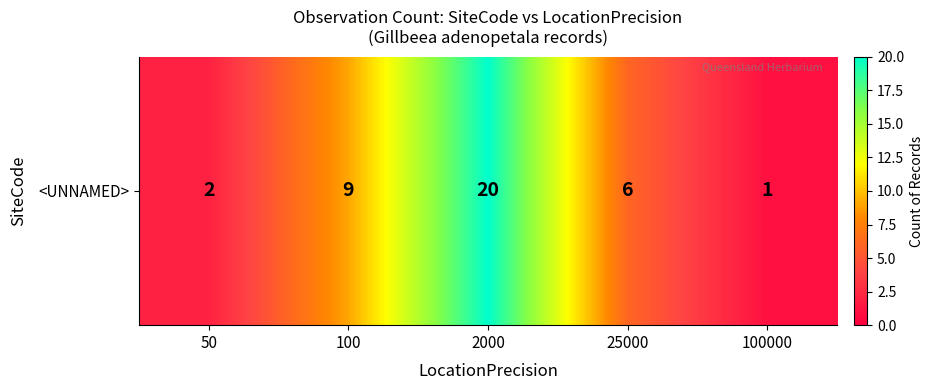

What is the difference between the second highest and second lowest values?

7